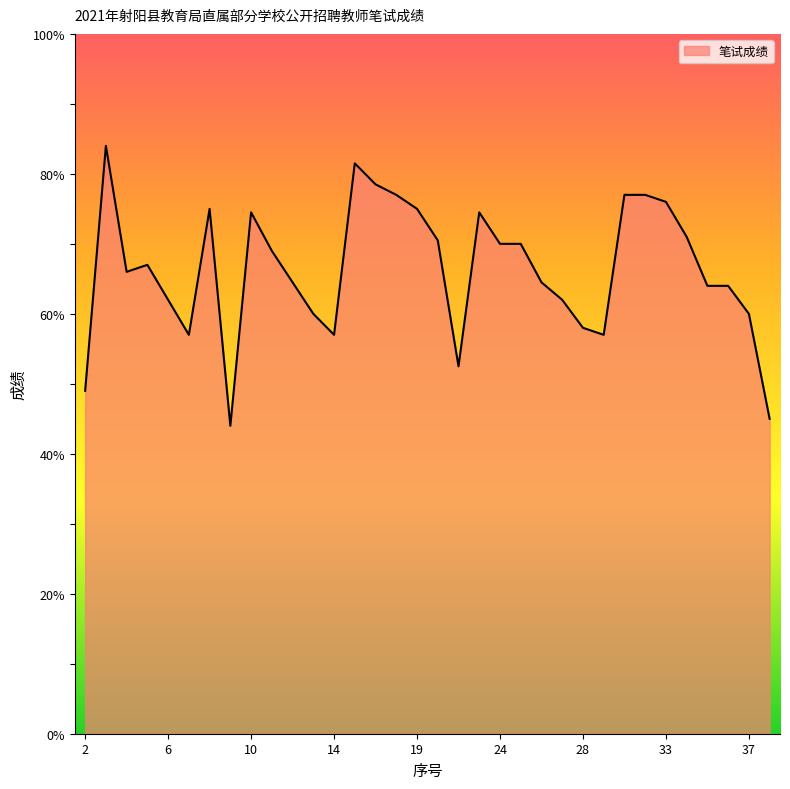

What is the smallest value displayed?

44.0